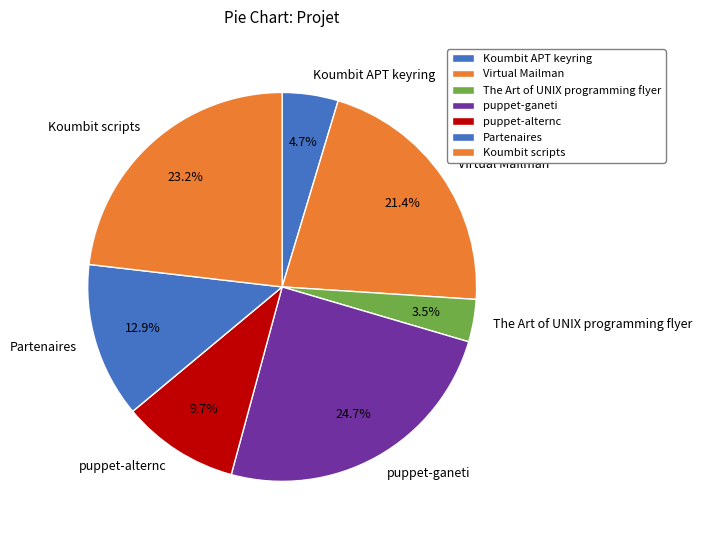

Which slice is the largest?

puppet-ganeti